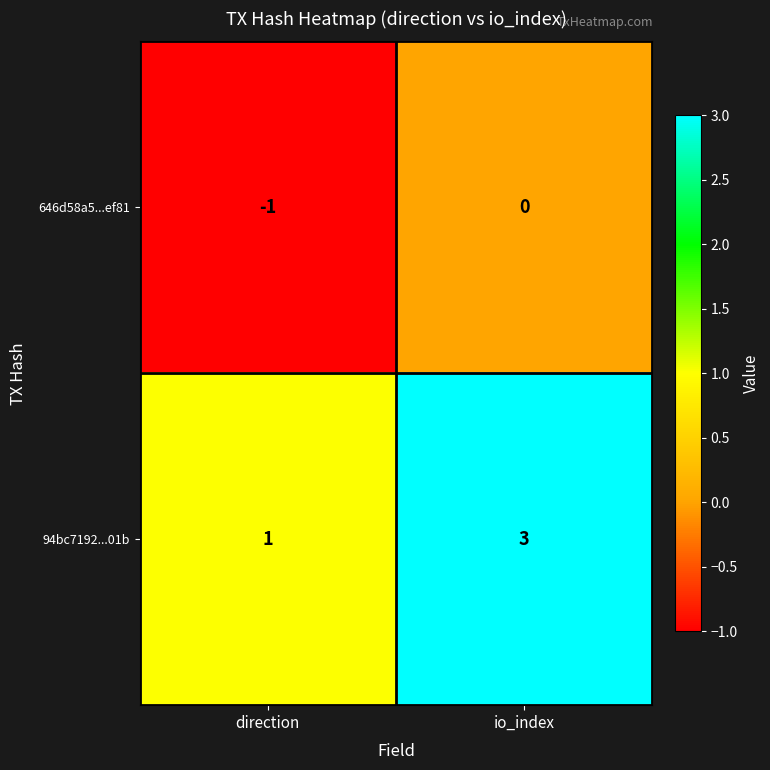

List the series in order of their peak value, lowest first.

646d58a5...ef81, 94bc7192...01b